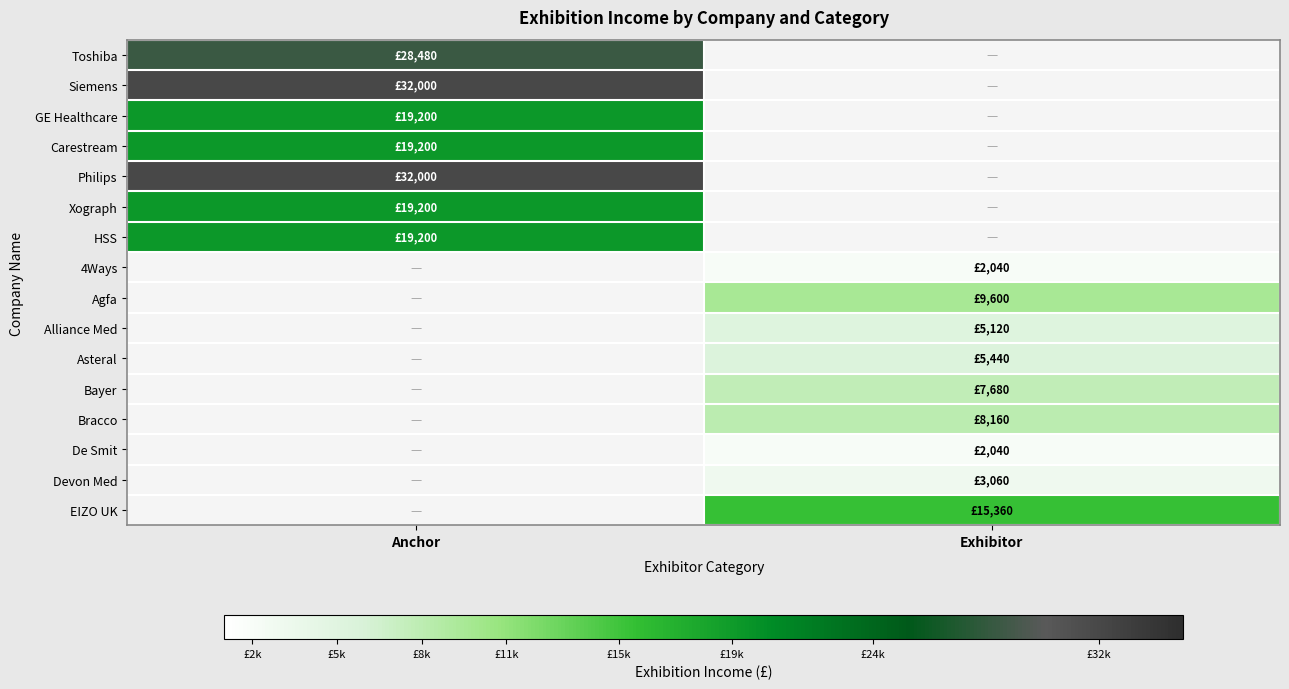

True or false: De Smit has a value of 1358.3 at Exhibitor.

False